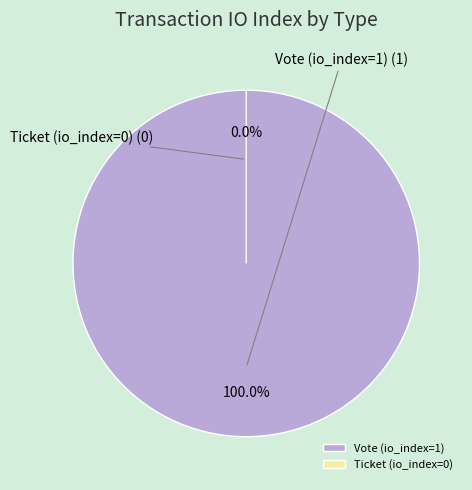

Which slice is the smallest?

Ticket (io_index=0)